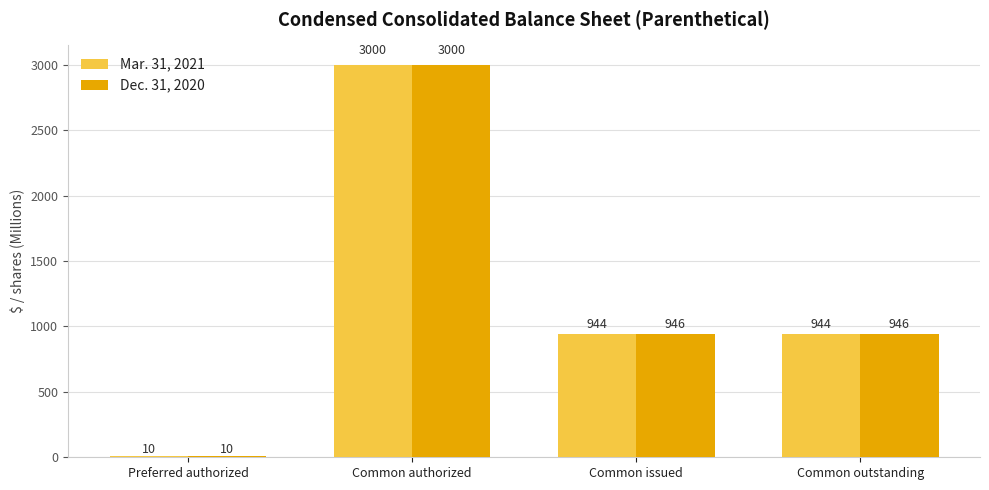

Is it true that Mar. 31, 2021 equals 10 at Preferred authorized?

True